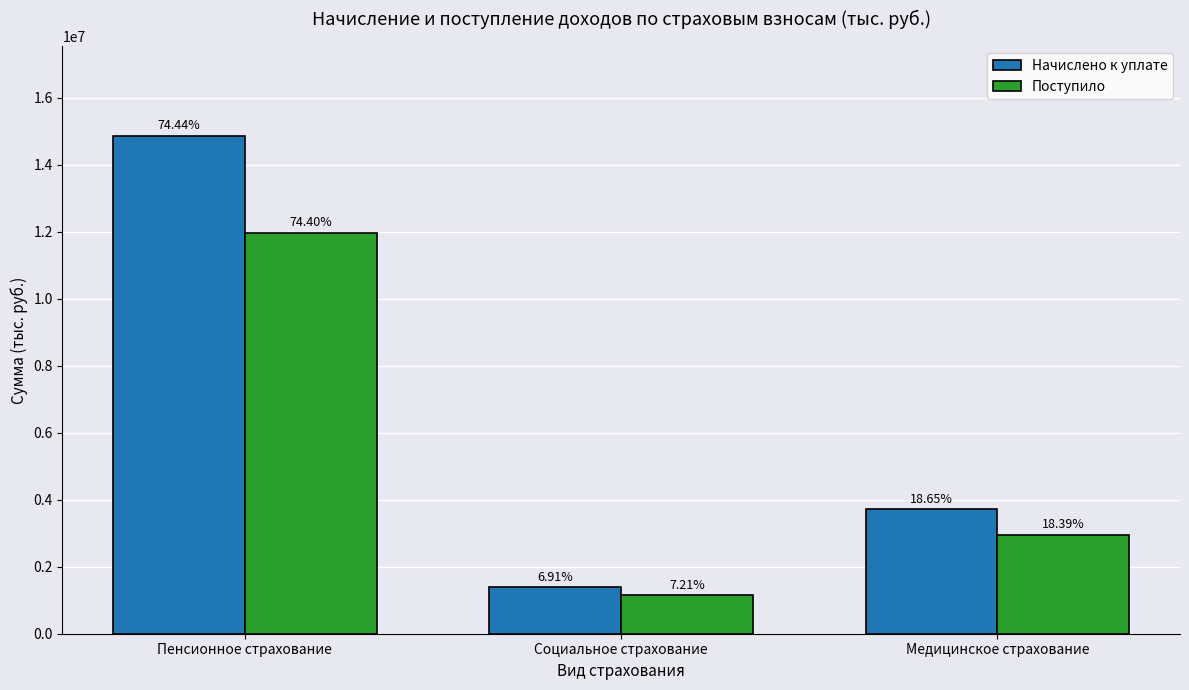

What value does the Начислено к уплате series have at Пенсионное страхование, to the nearest 100?

14860000